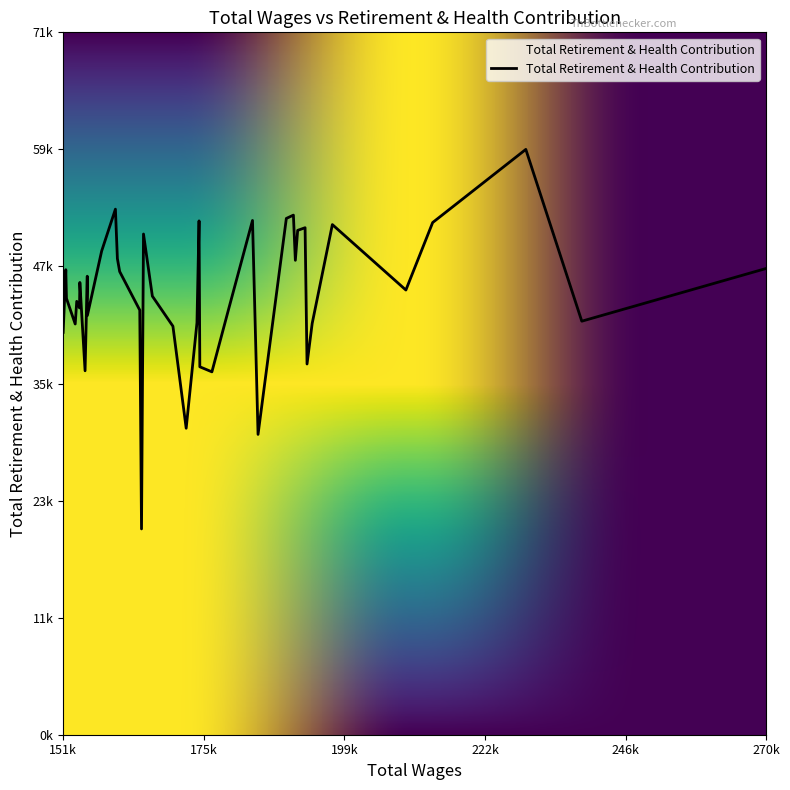

Where is the first local maximum?

2